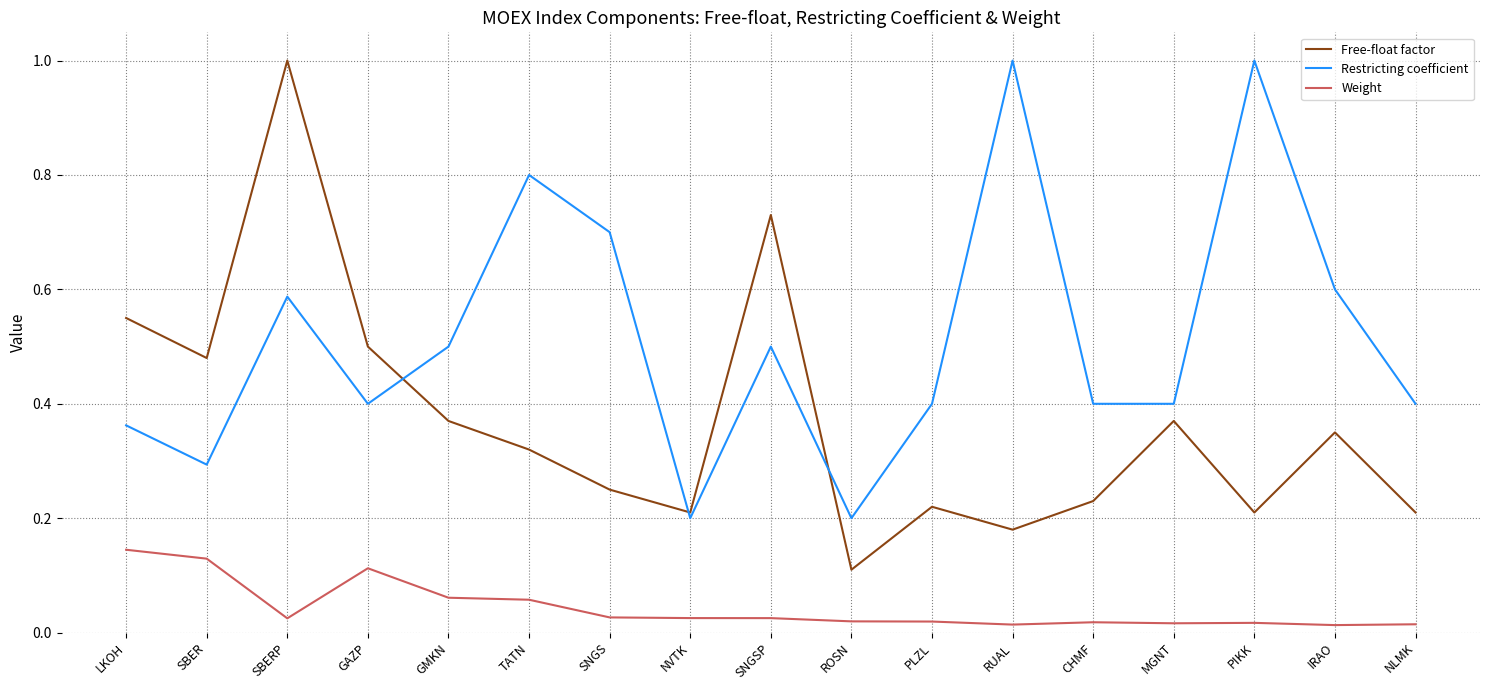

The Free-float factor series shows 0.1 at PIKK. True or false?

False